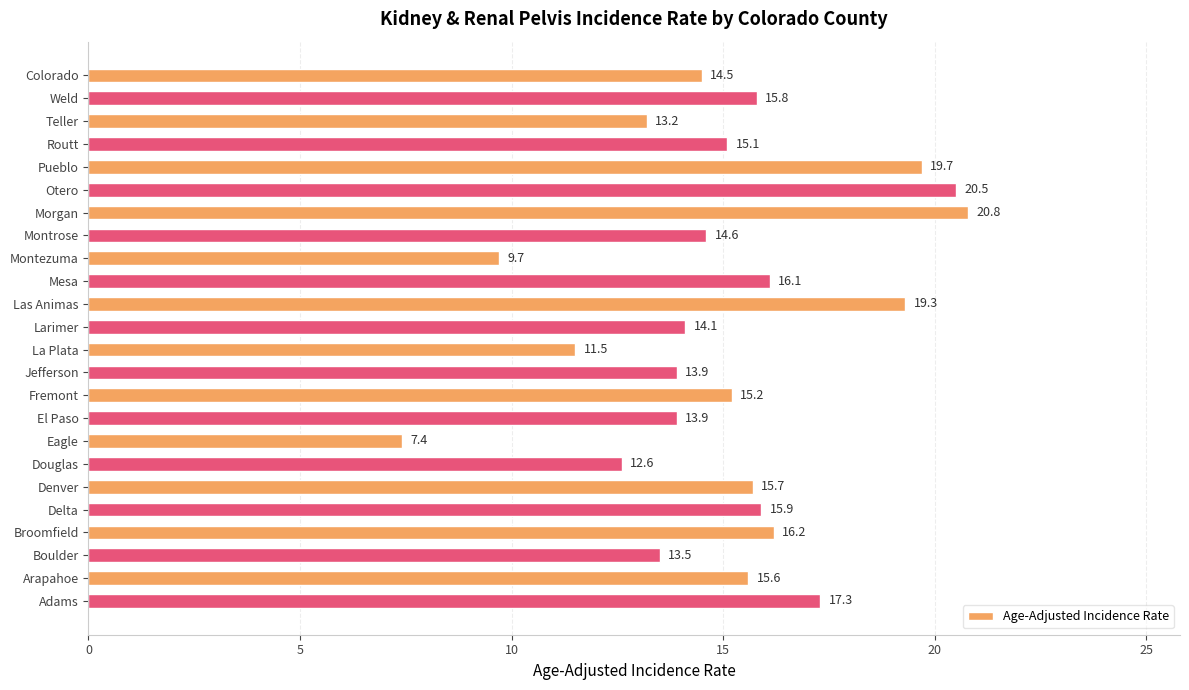

How many values are below 15?

11